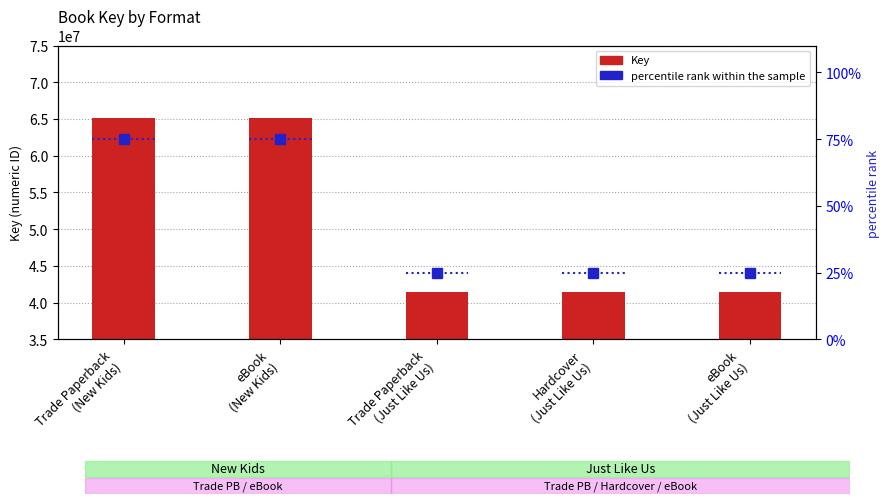

Count the number of categories in the chart.

5